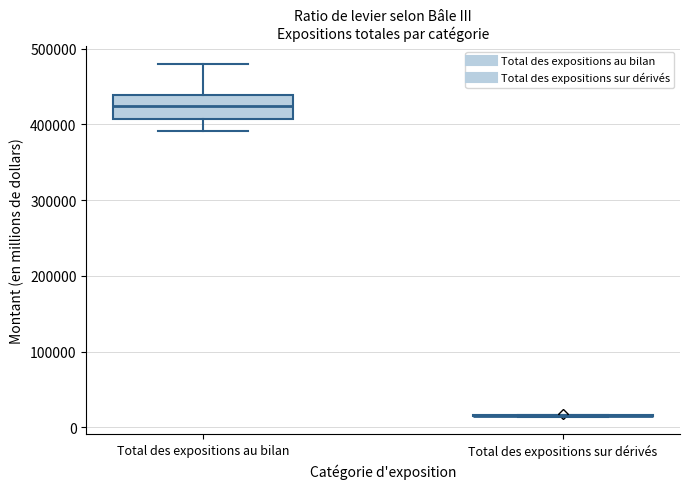

Where does the lower whisker of the box for Total des expositions au bilan end on the y-axis? The values are not printed on the chart, so give them approximately, as read against the axis.

390000